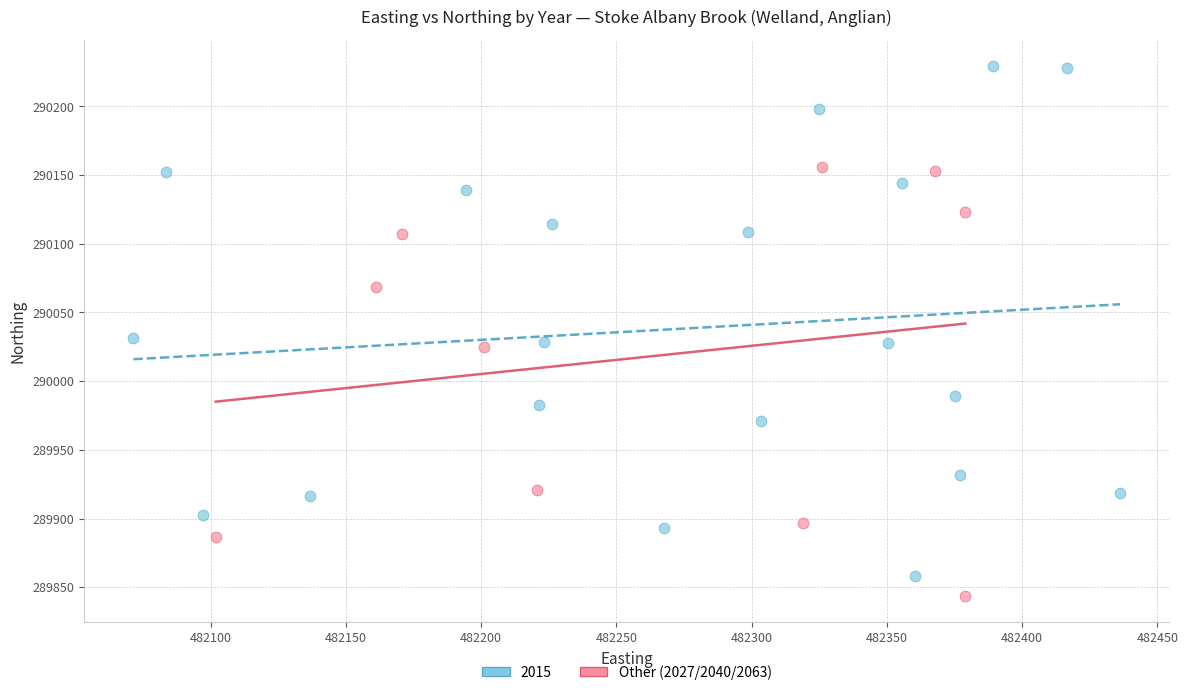

Which series reaches the maximum Y coordinate?

2015